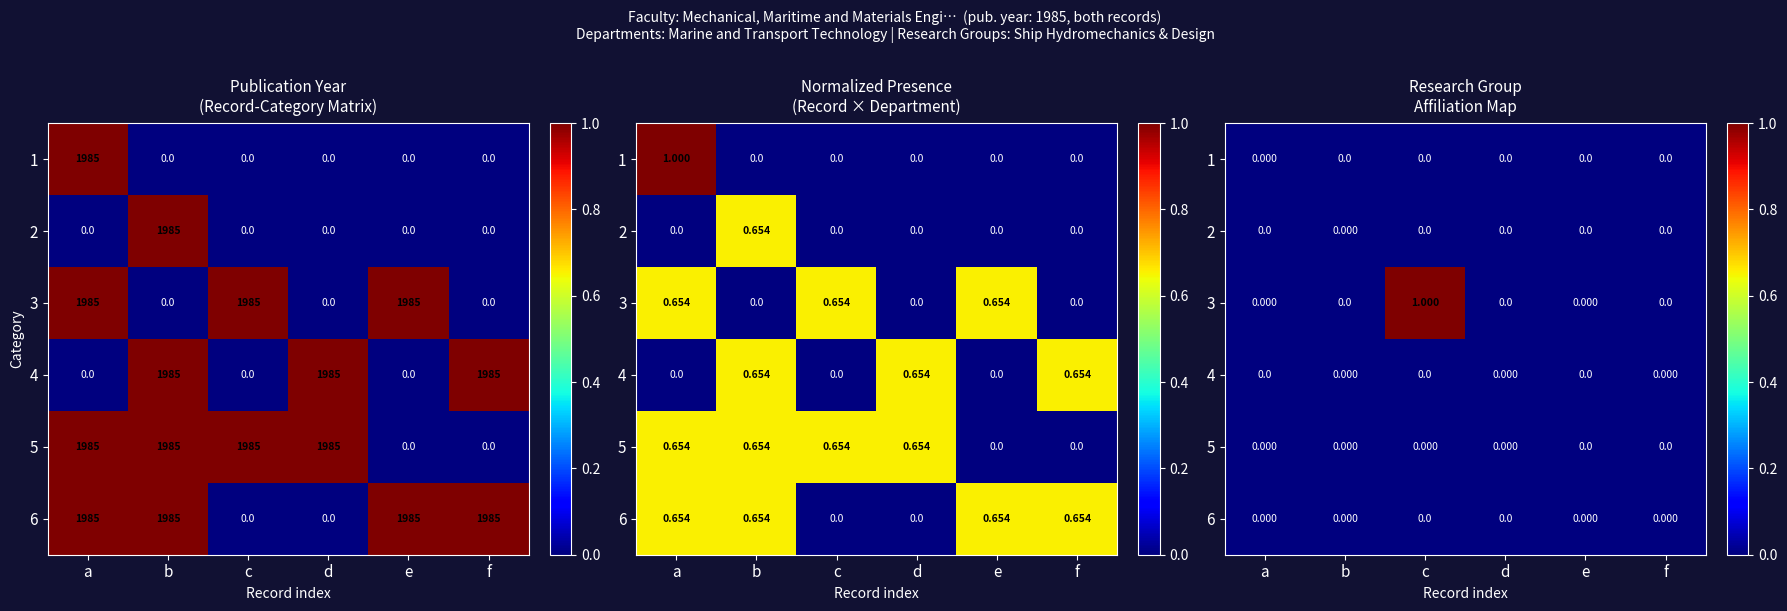

Where is 3 nearest to the value 0?

a